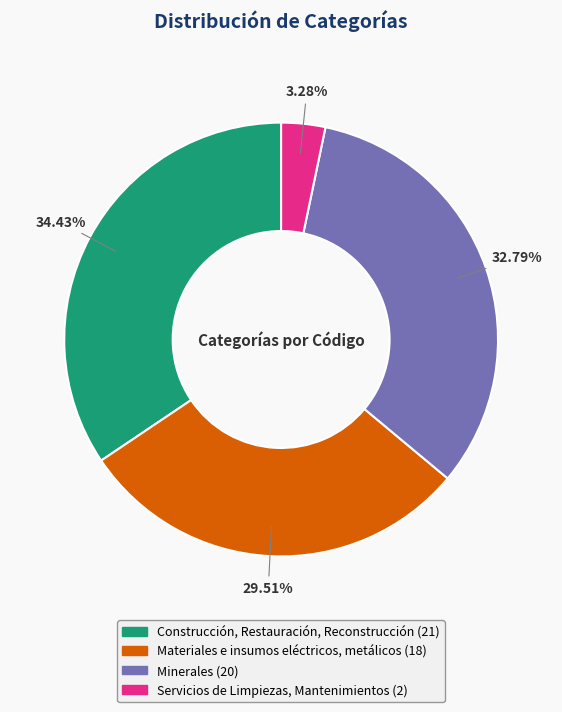

To the nearest percent, what is the difference between the largest and smallest slice percentages?

31%